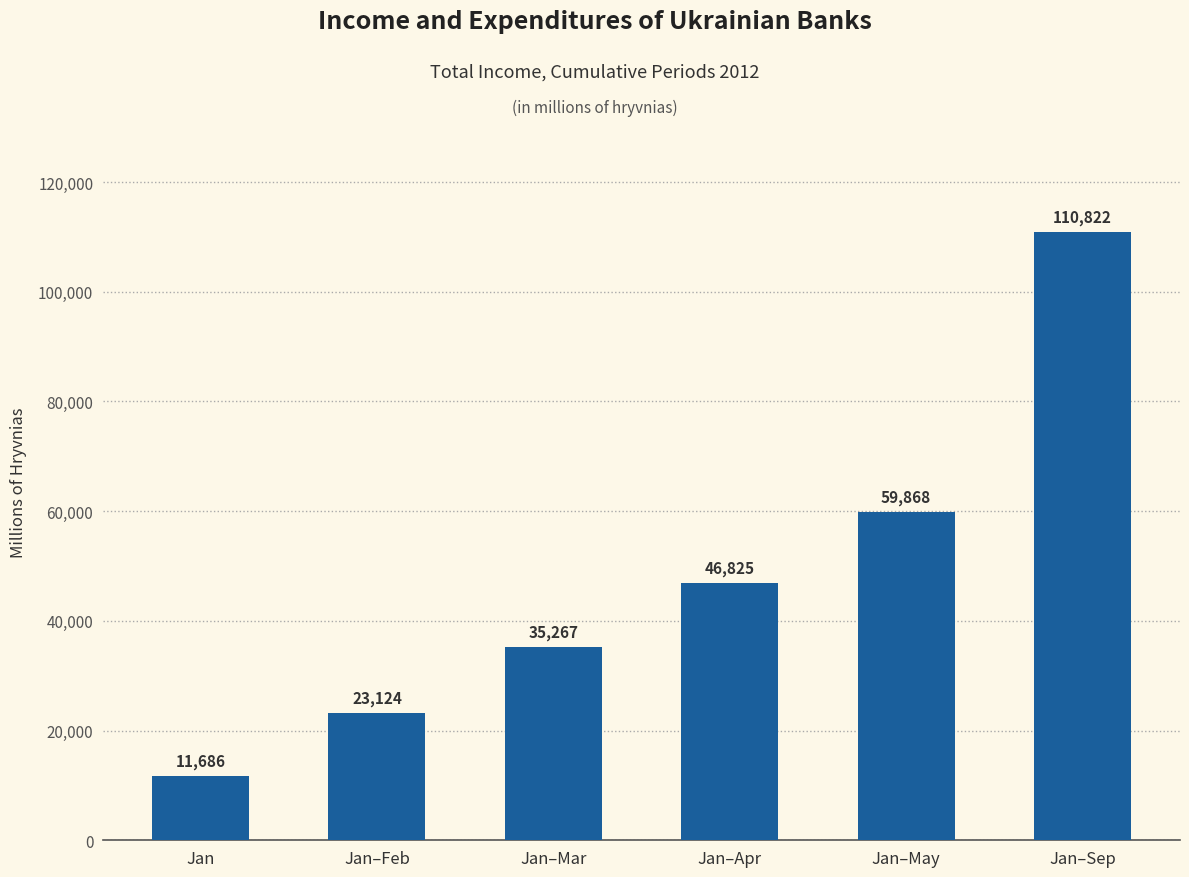

Read the value at Jan.

11686